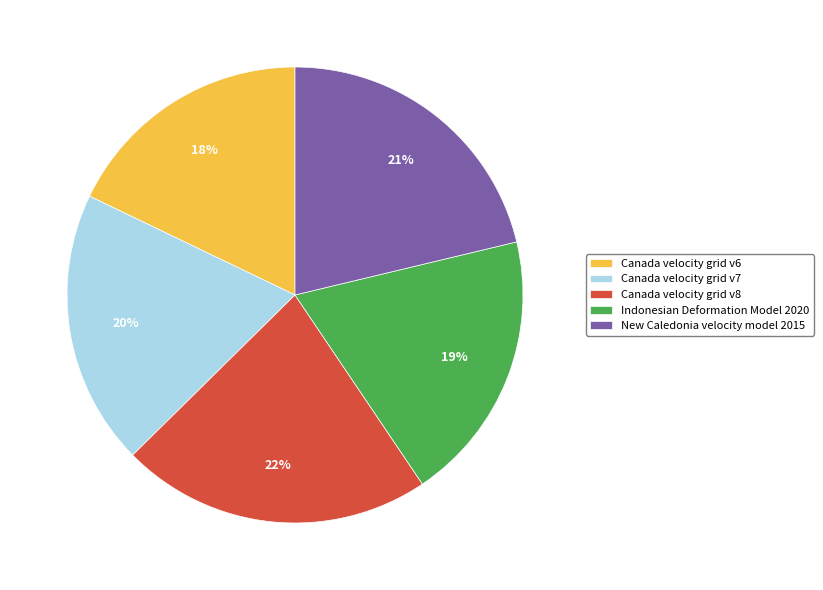

How many slices are in this pie chart?

5